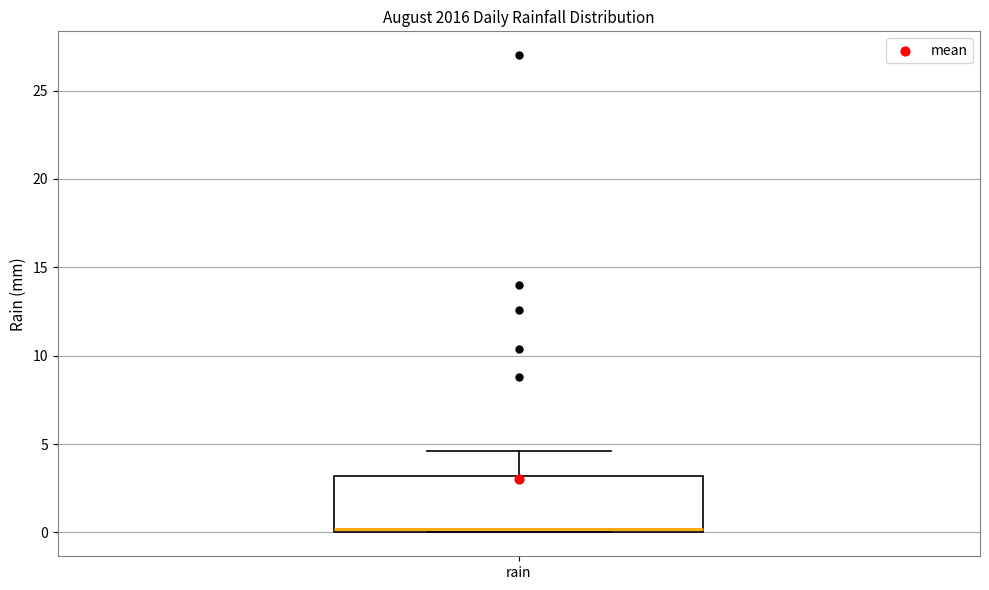

Read this box plot against the y-axis: the position of the median line, the range covered by the box, and the ends of both whiskers. The values are not printed on the chart, so give them approximately, as read against the axis.

median 0.0 (just above the box's lower edge), box 0.0 to 3.0, whiskers 0.0 to 4.5